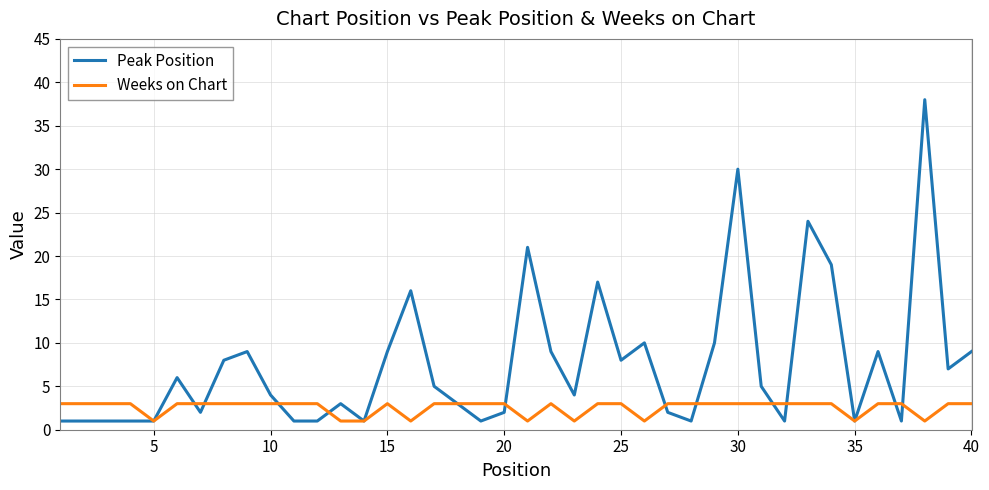

What is the greatest value displayed?

38